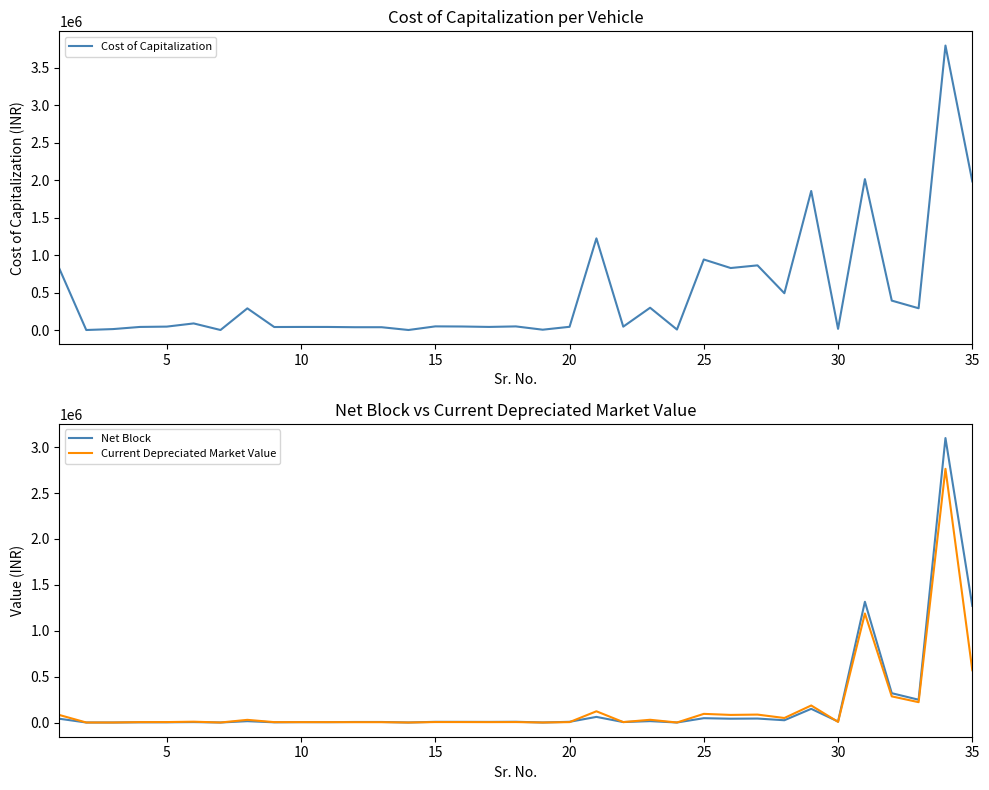

How many positive values does the Current Depreciated Market Value series have?

29